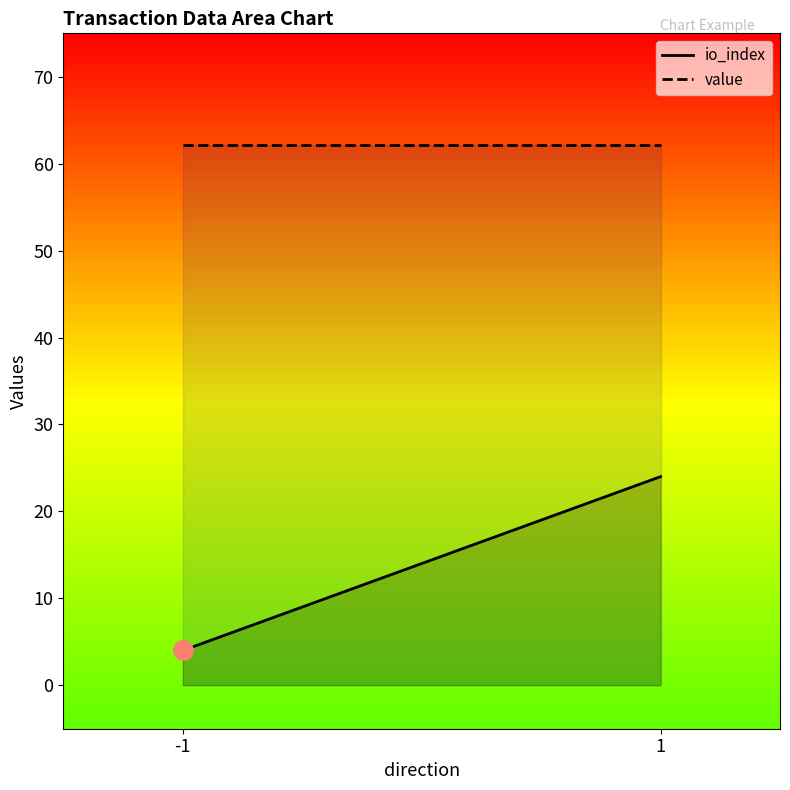

Reading right to left, list all the values displayed in this chart.

io_index: 1=24.0	-1=4.0
value: 1=62.1	-1=62.1